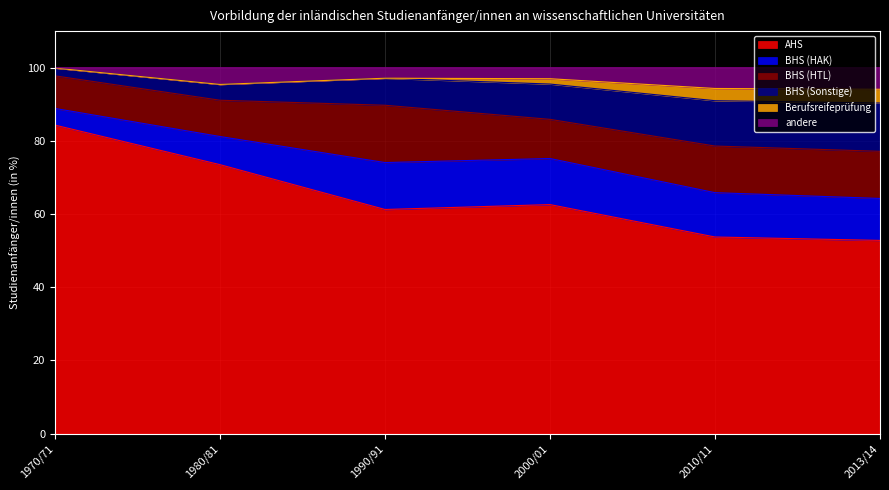

Between 2000/01 and 2013/14, which is larger?

2000/01